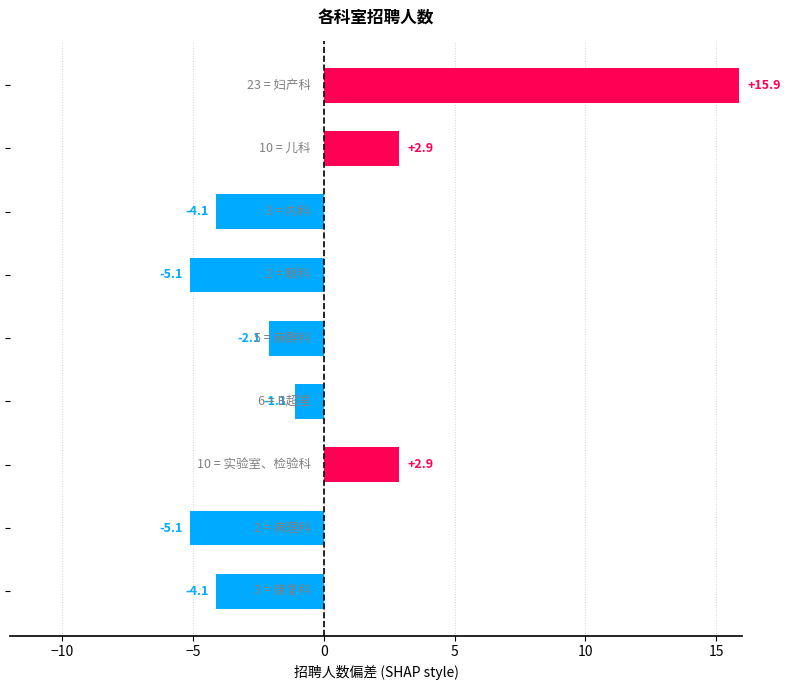

Reading top to bottom, extract all data points from this chart.

15.9	2.9	-4.1	-5.1	-2.1	-1.1	2.9	-5.1	-4.1